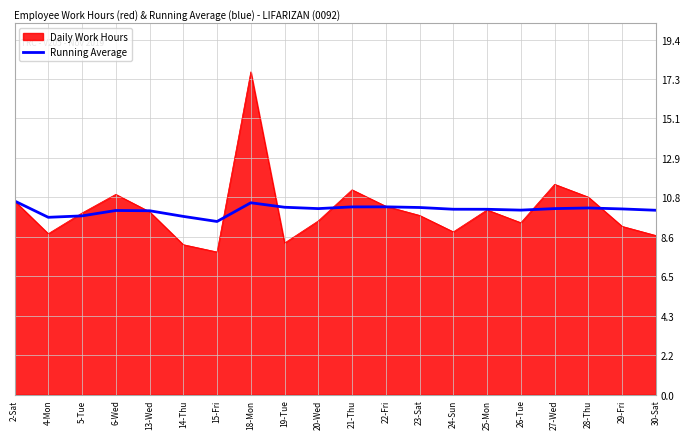

What is the total value across all series at 28-Thu?

21.0